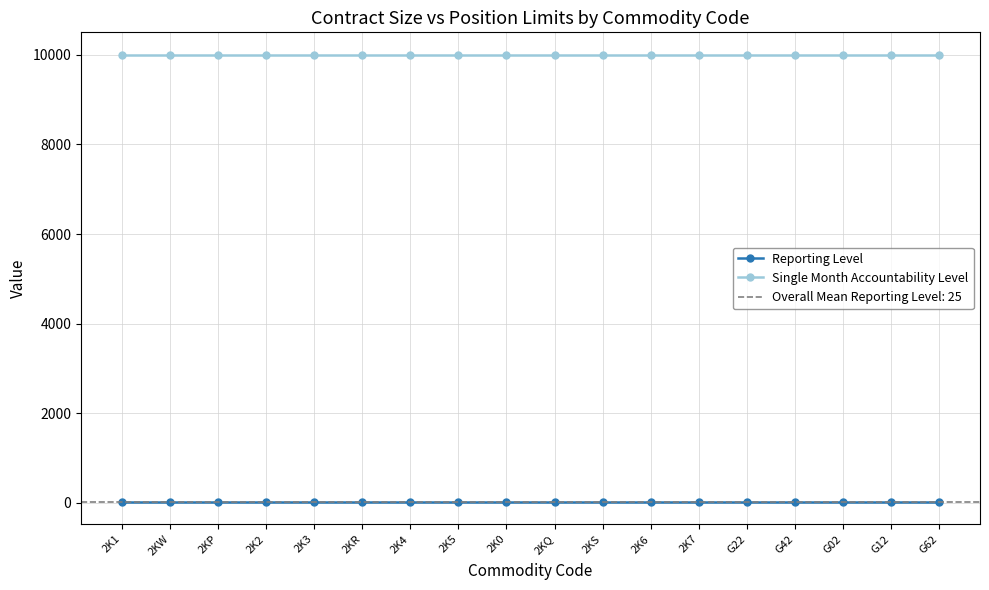

Reading left to right, what are all the values shown in this chart?

Reporting Level: 25	25	25	25	25	25	25	25	25	25	25	25	25	25	25	25	25	25
Single Month Accountability Level: 10000	10000	10000	10000	10000	10000	10000	10000	10000	10000	10000	10000	10000	10000	10000	10000	10000	10000